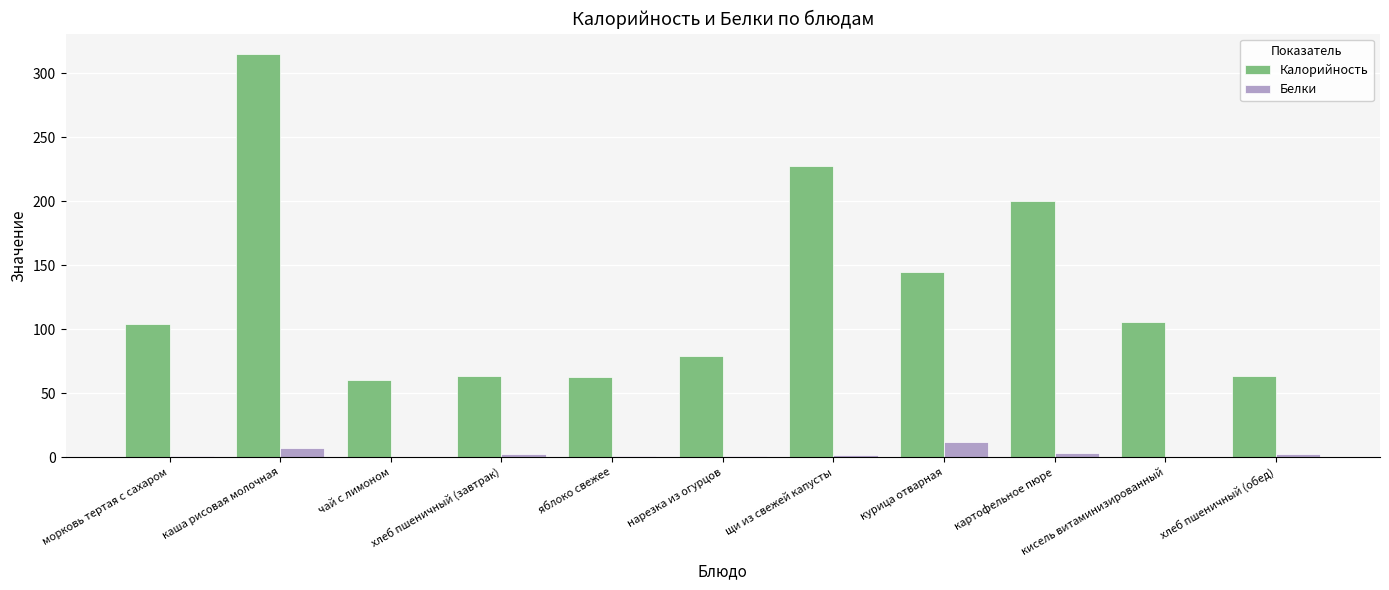

The value of Калорийность at курица отварная is 145.0. True or false?

True